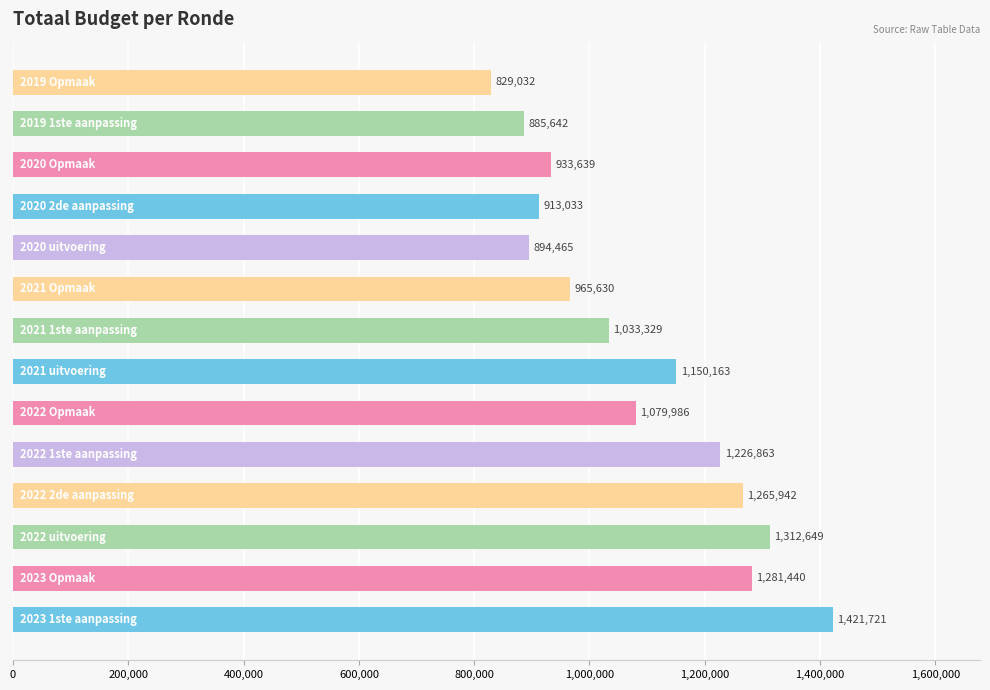

What is the minimum value shown in the chart?

829032